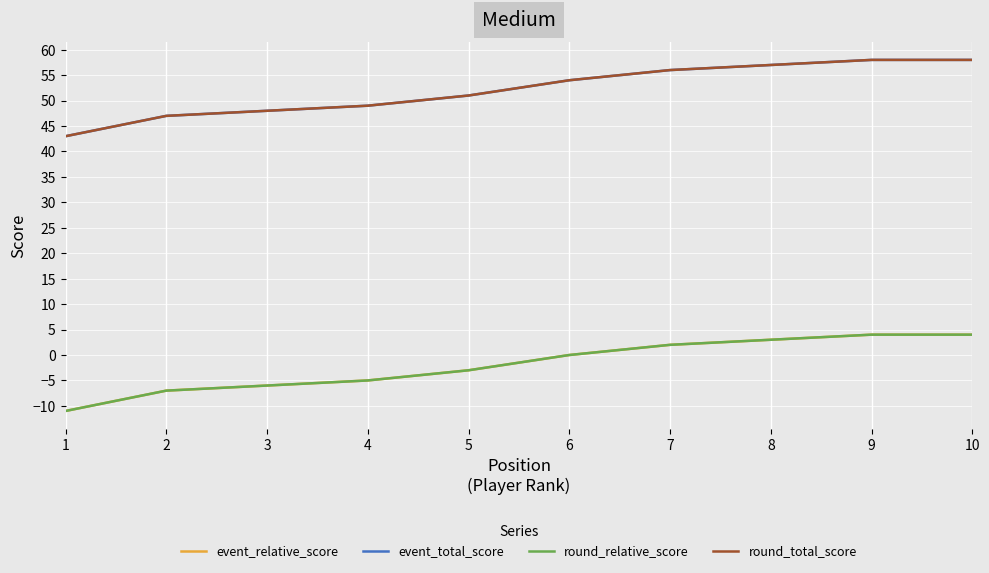

What is the value of the event_total_score point at the 8th from the left?

57